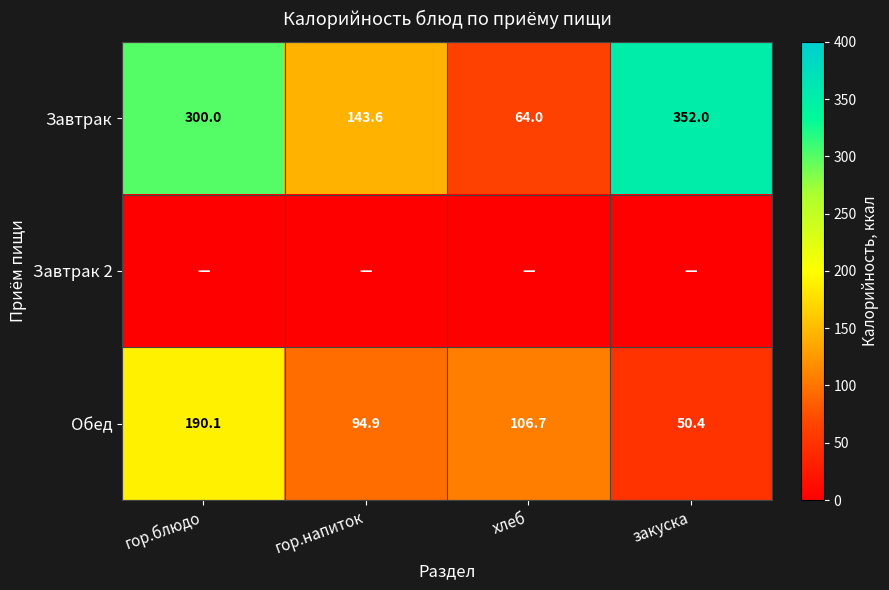

Which category has the lowest value across all series?

гор.блюдо